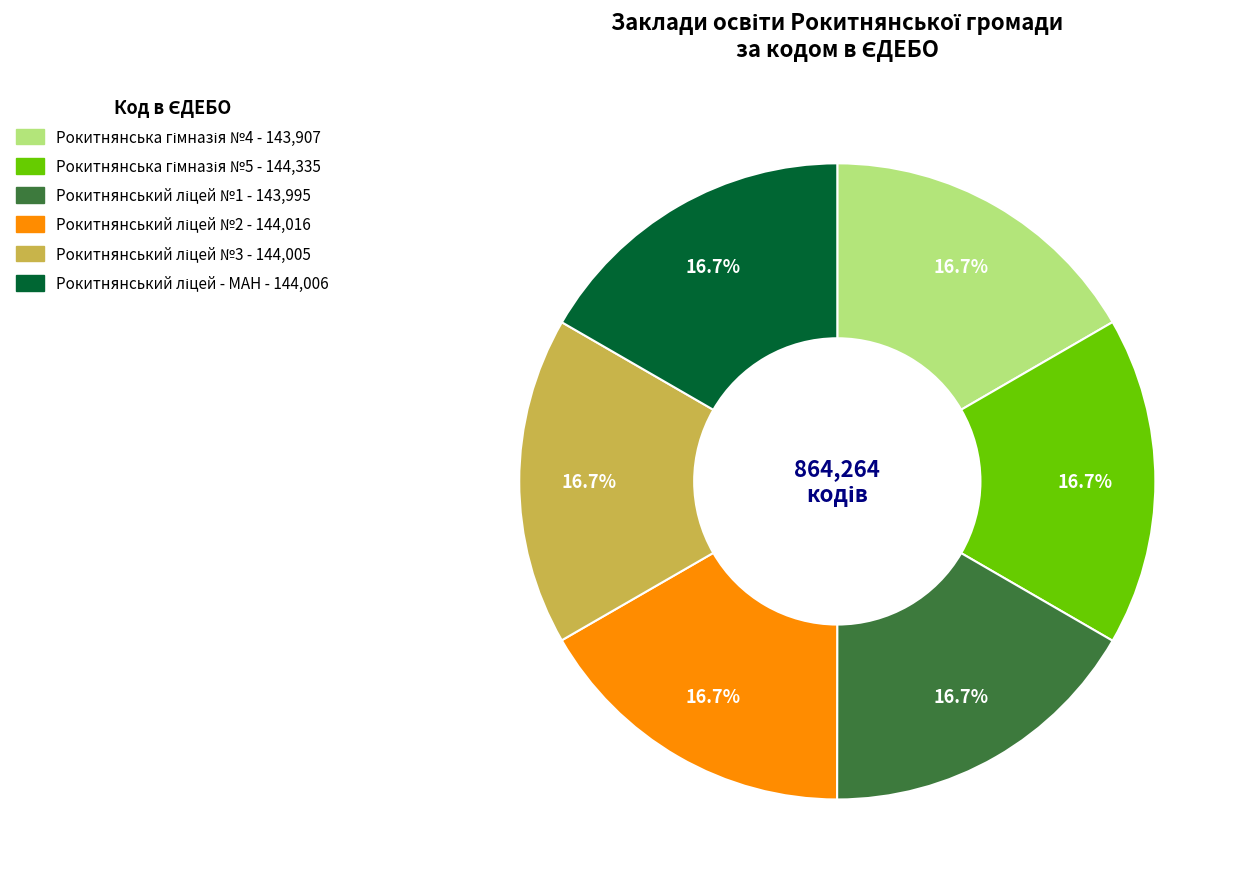

Is there any slice that represents more than half of the pie?

No